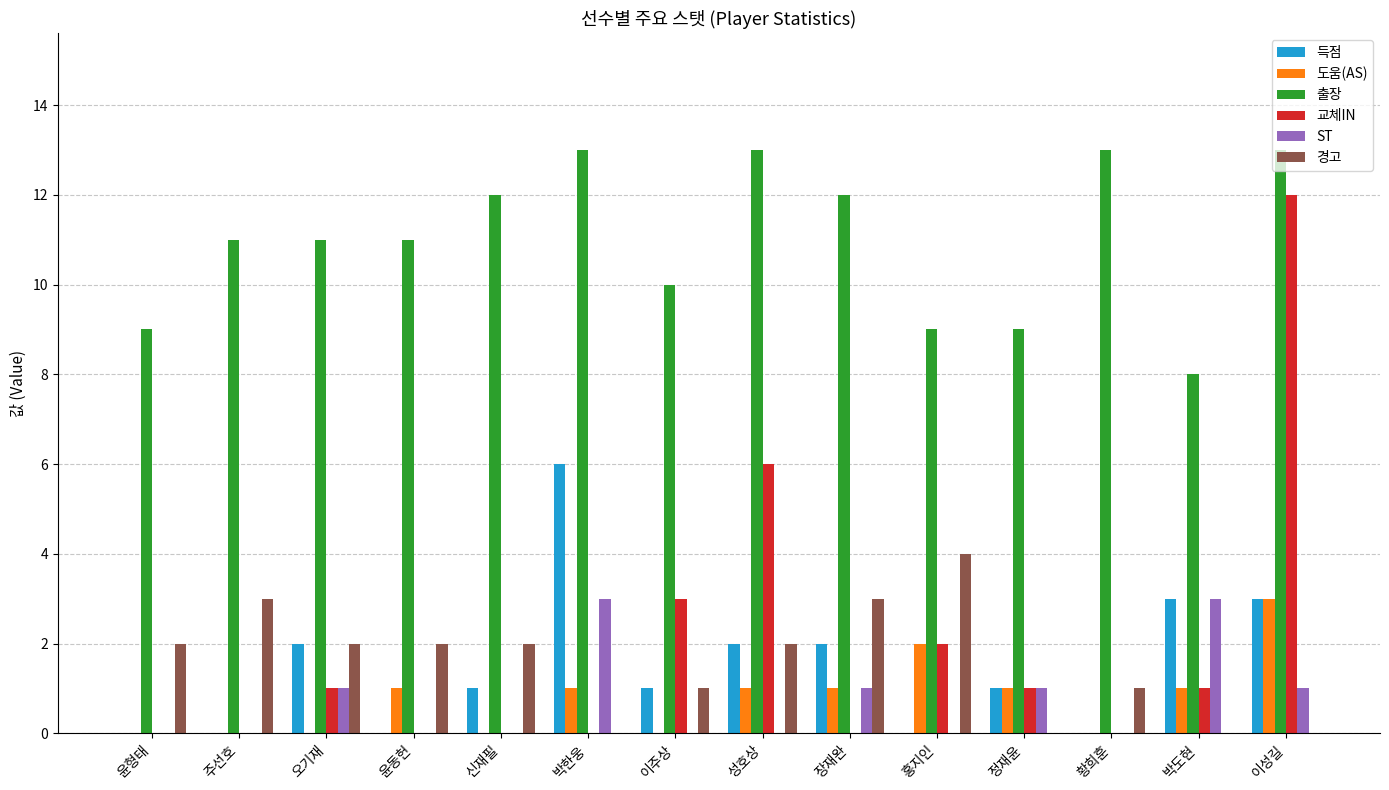

What is the maximum value shown in the chart?

13